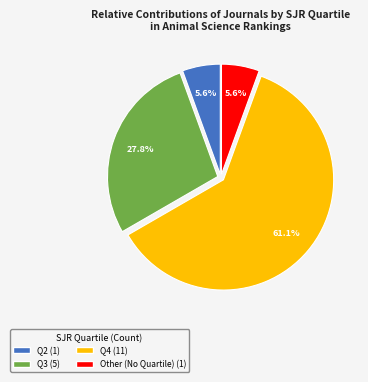

Does Q4 represent more than half of the total?

Yes